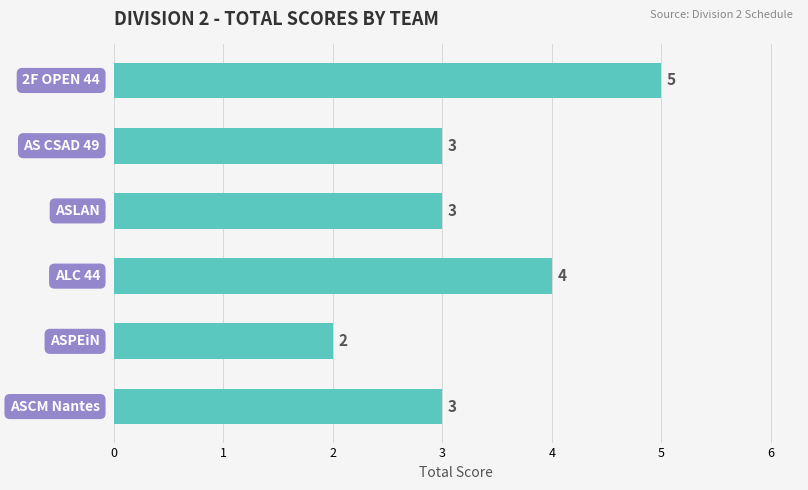

What is the difference between the maximum and minimum values?

3